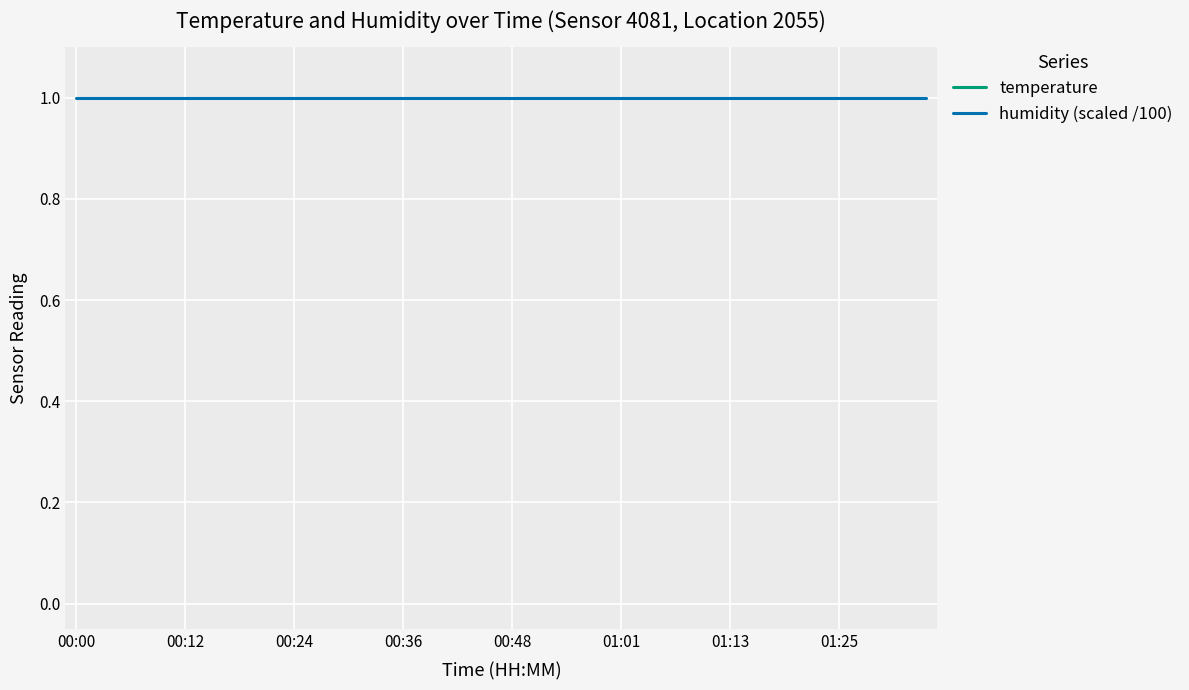

Reading left to right, extract all data points from this chart.

temperature: 5.1	5.1	5.1	5.1	5.0	5.0	4.9	5.3	4.9	4.9	5.1	4.8	4.8	4.8	4.7	4.7	4.6	4.6	4.5	4.5	4.4	4.7	4.4	4.3	4.2	4.3	4.3	4.2	4.2	4.2	4.2	4.2	4.1	4.2	4.2	4.1	4.1	4.3	4.1	4.2
humidity (scaled /100): 1.0	1.0	1.0	1.0	1.0	1.0	1.0	1.0	1.0	1.0	1.0	1.0	1.0	1.0	1.0	1.0	1.0	1.0	1.0	1.0	1.0	1.0	1.0	1.0	1.0	1.0	1.0	1.0	1.0	1.0	1.0	1.0	1.0	1.0	1.0	1.0	1.0	1.0	1.0	1.0